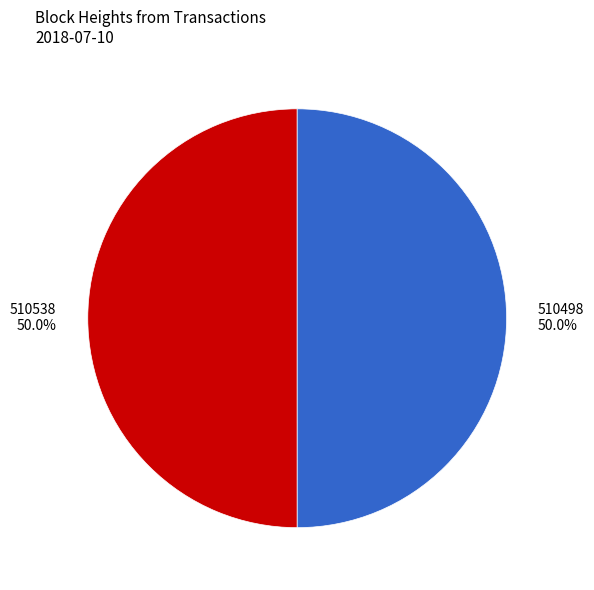

What is the ratio of the value at 510538 to the value at 510498?

1.0